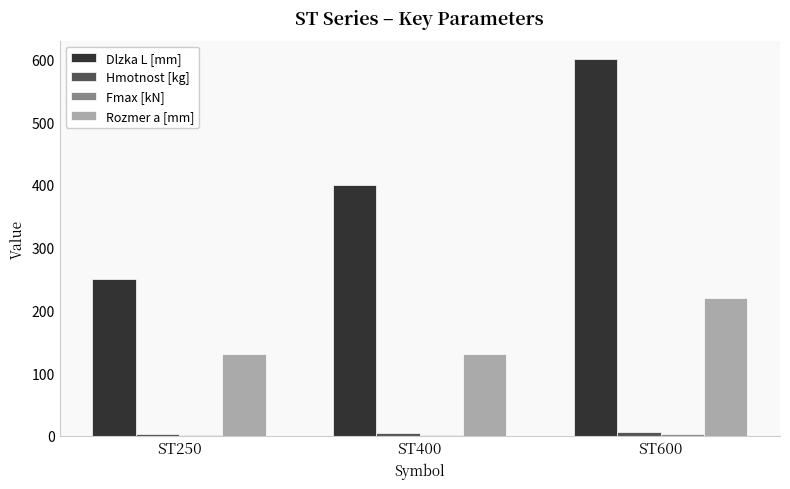

Which category has the highest value across all series?

ST600